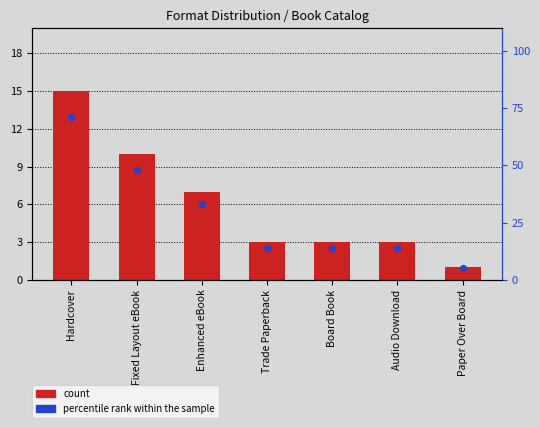

Which has a higher value, Trade Paperback or Hardcover?

Hardcover